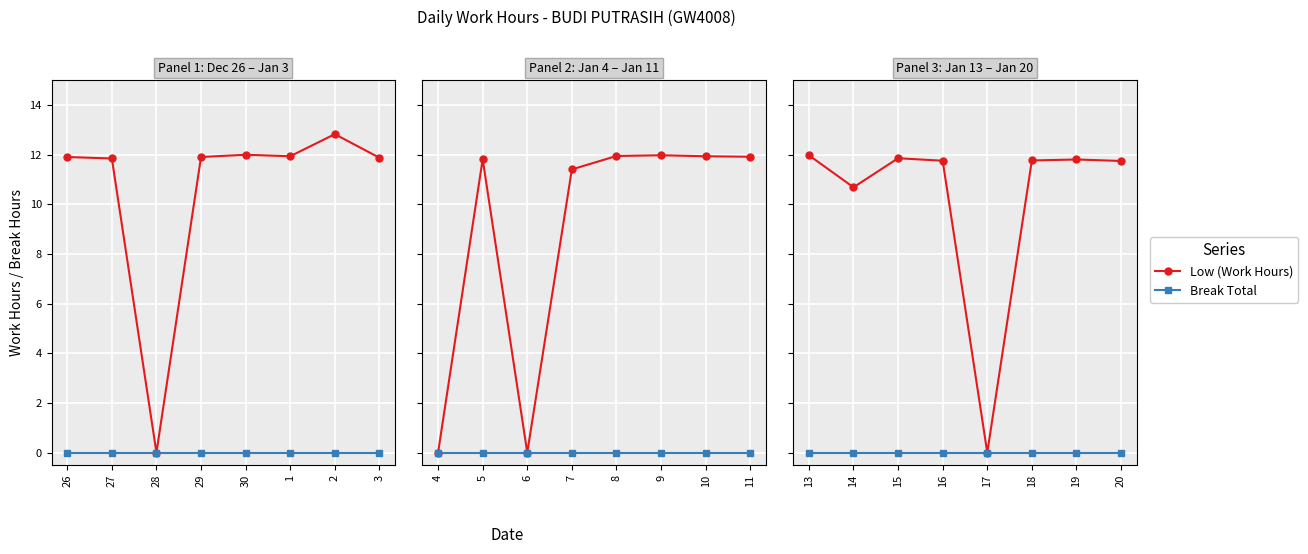

At which label is Break Total closest to 0?

13